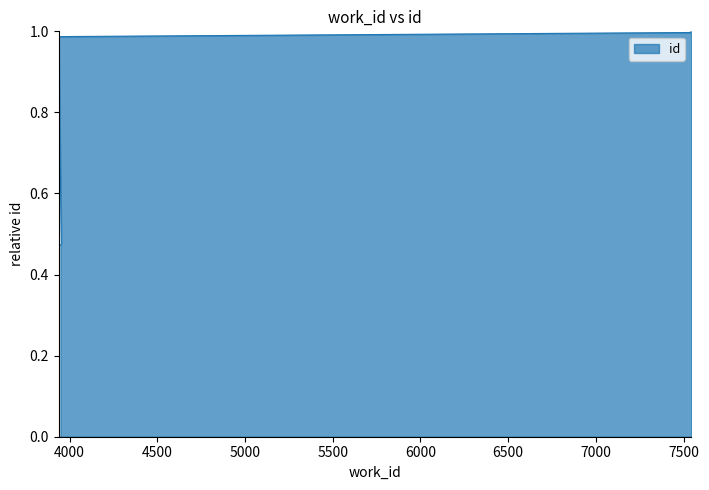

Between 3938 and 7543, which is larger?

7543